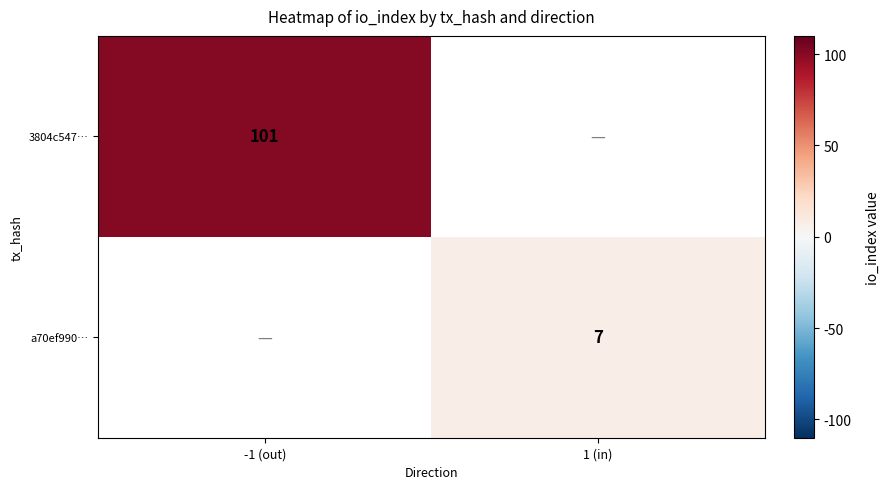

Count the number of data series in this chart.

2